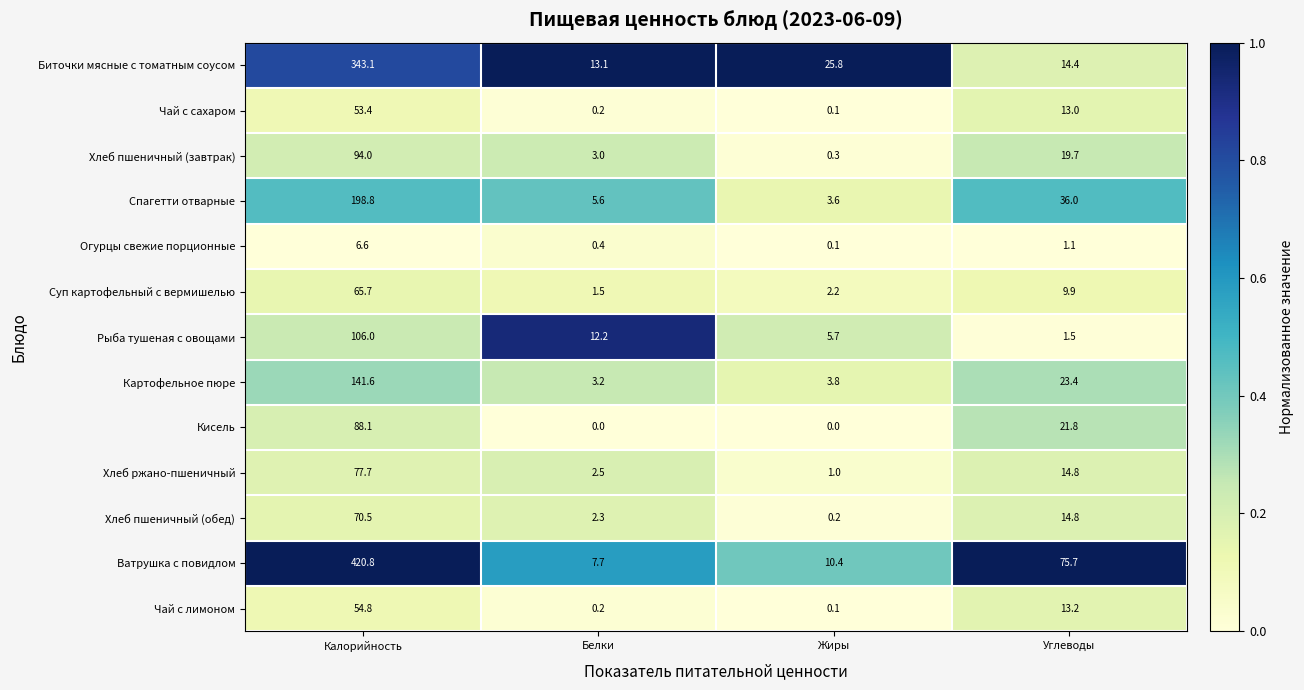

Which series changed the most between Жиры and Углеводы?

Ватрушка с повидлом